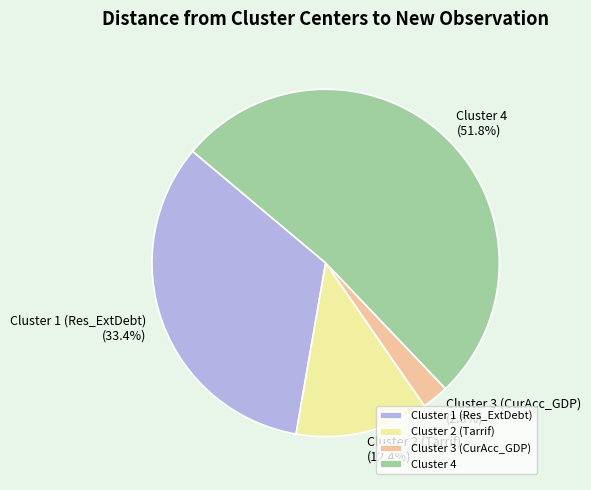

Is there any slice that represents more than half of the pie?

Yes